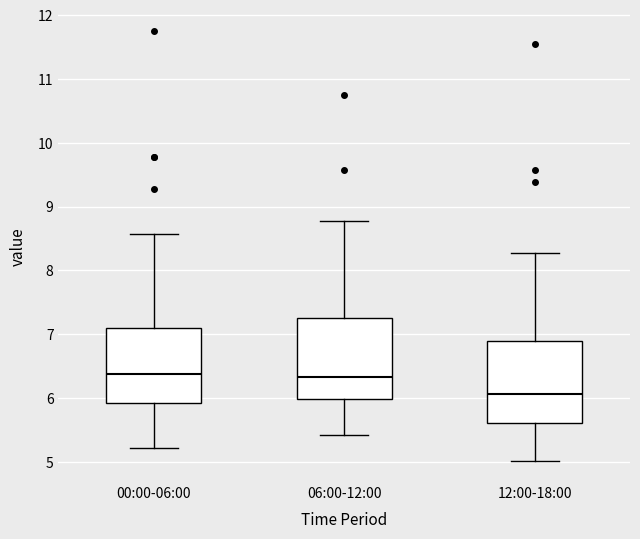

Reading left to right, transcribe this box plot: for each box, give where its median line is, the range the box spans, and where its two whiskers end, as read against the y-axis. The values are not printed on the chart, so give them approximately, as read against the axis.

00:00-06:00: median 6.4, box 5.9 to 7.1, whiskers 5.2 to 8.6
06:00-12:00: median 6.3, box 6.0 to 7.3, whiskers 5.4 to 8.8
12:00-18:00: median 6.1, box 5.6 to 6.9, whiskers 5.0 to 8.3